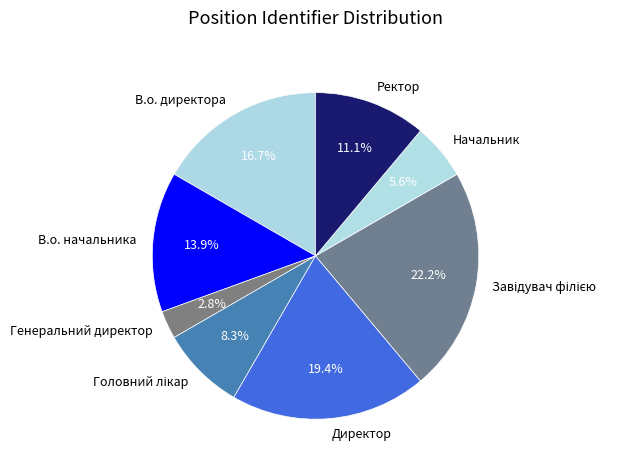

Approximately how many times larger is the value at В.о. начальника compared to В.о. директора?

0.8